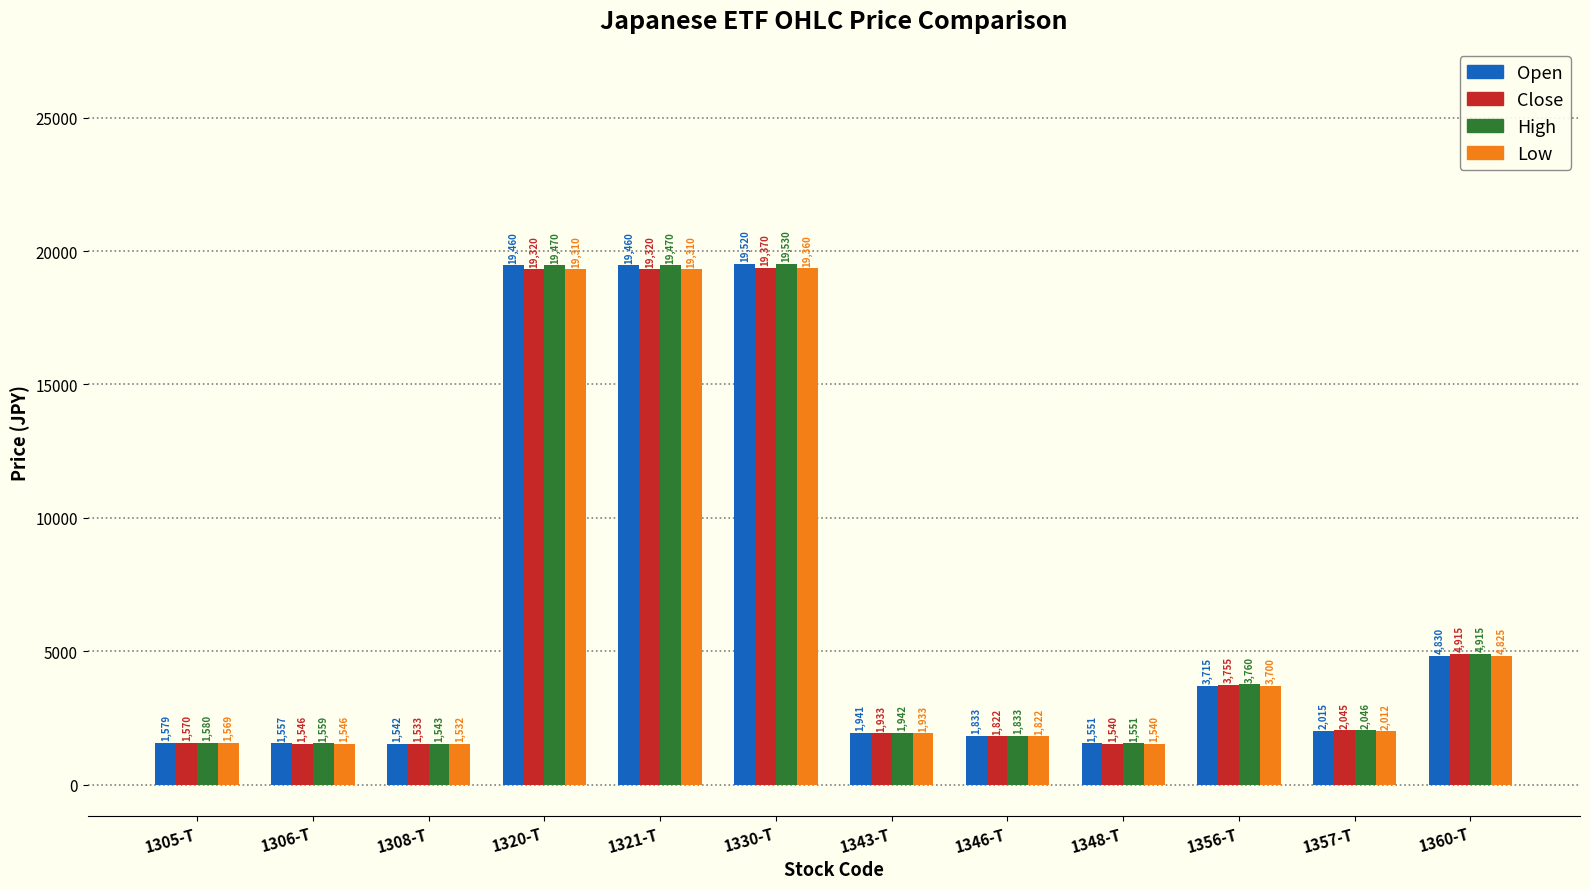

Reading left to right, what are all the values shown in this chart?

Open: 1579	1557	1542	19460	19460	19520	1941	1833	1551	3715	2015	4830
Close: 1570	1546	1533	19320	19320	19370	1933	1822	1540	3755	2045	4915
High: 1580	1559	1543	19470	19470	19530	1942	1833	1551	3760	2046	4915
Low: 1569	1546	1532	19310	19310	19360	1933	1822	1540	3700	2012	4825